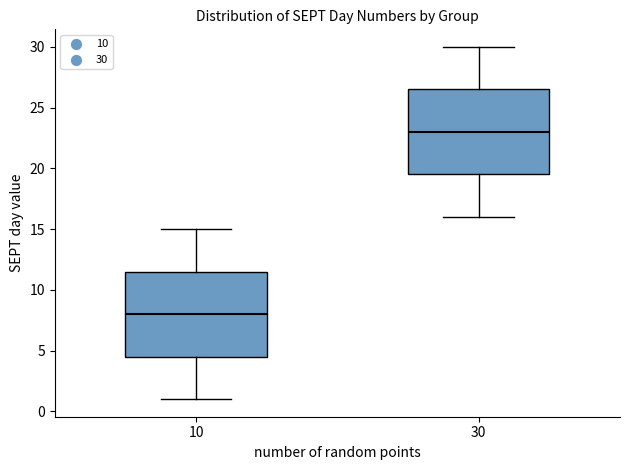

Where does the upper whisker of the box at x = 30 end on the y-axis? The values are not printed on the chart, so give them approximately, as read against the axis.

30.0